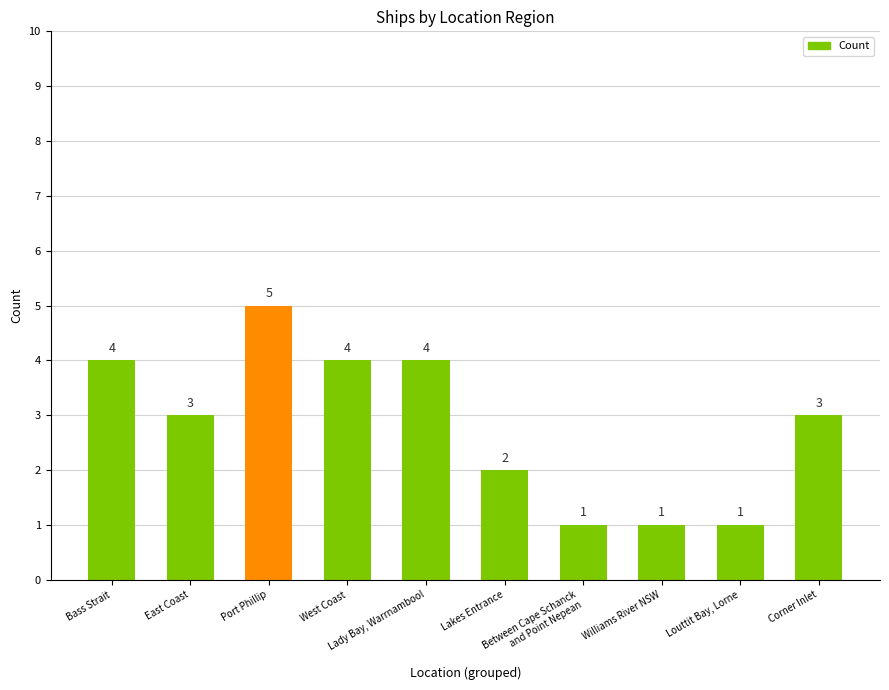

The chart shows a value of 6 at Lady Bay, Warrnambool. True or false?

False